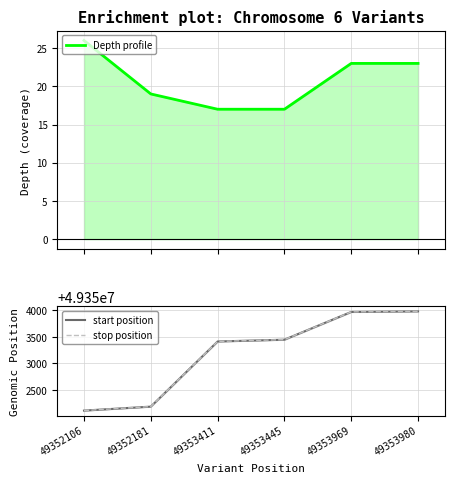

Reading left to right, transcribe all the data shown in this chart.

Depth profile: 26	19	17	17	23	23
start position: 49352106	49352181	49353411	49353445	49353969	49353980
stop position: 49352107	49352182	49353412	49353446	49353970	49353981